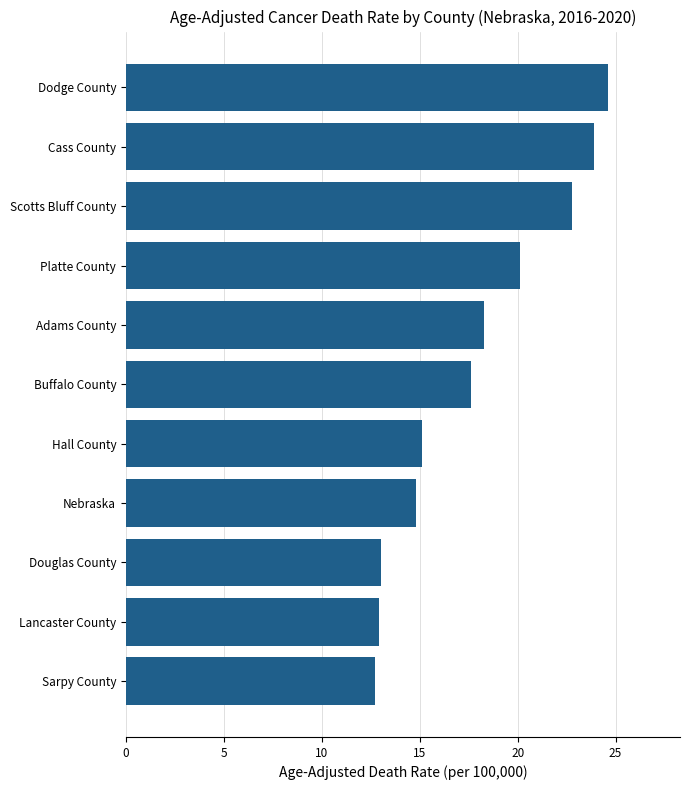

Approximately how many times larger is the value at Cass County compared to Buffalo County?

1.4